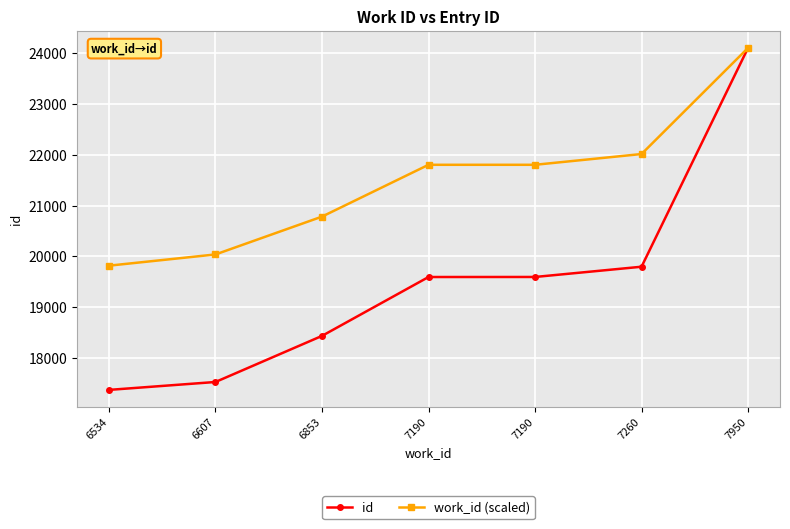

What are all the series names shown in the legend?

id, work_id (scaled)